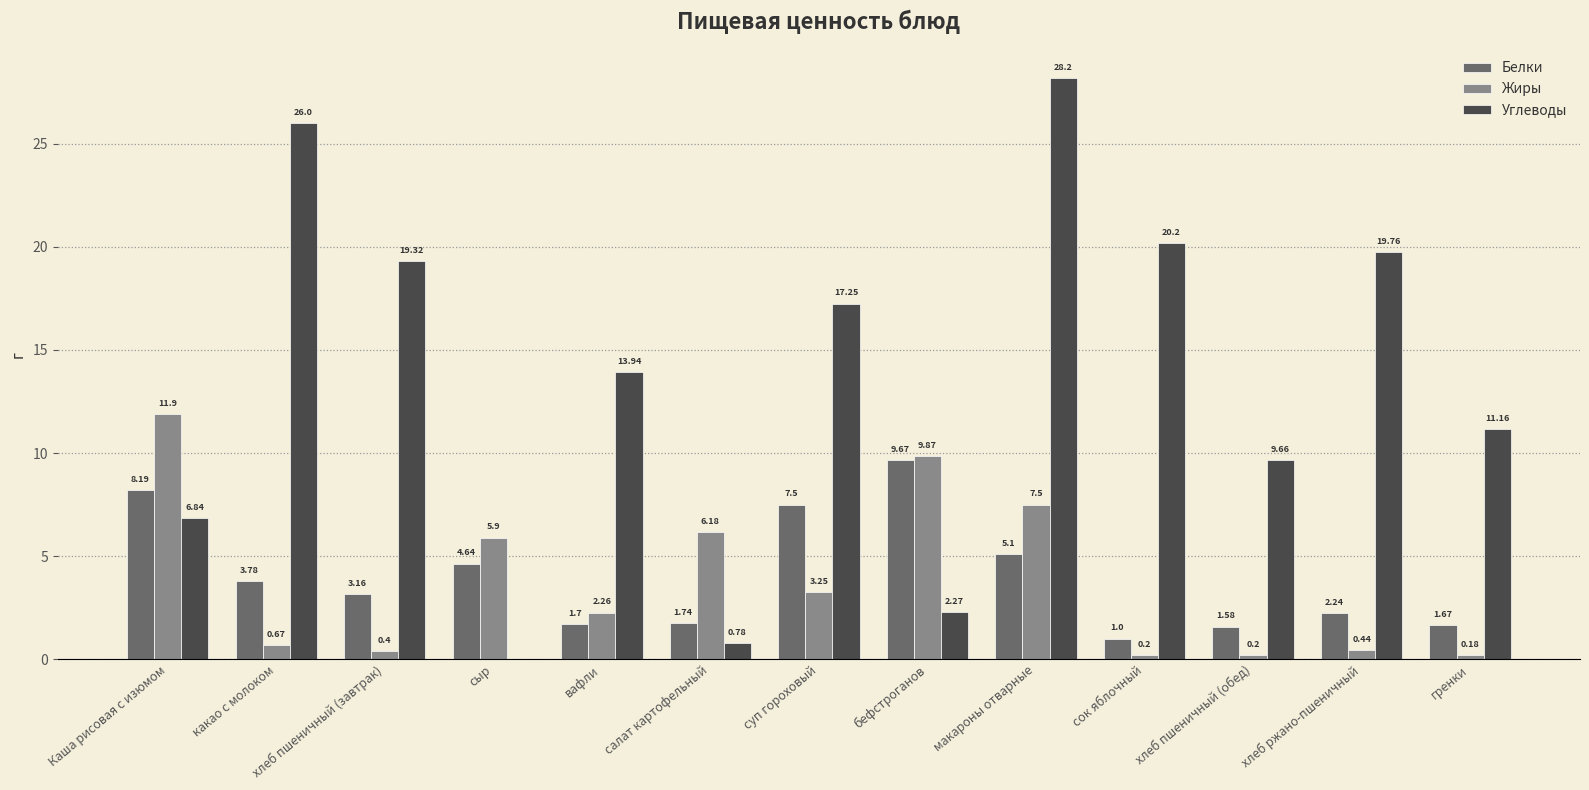

At which label is Жиры closest to 6?

сыр